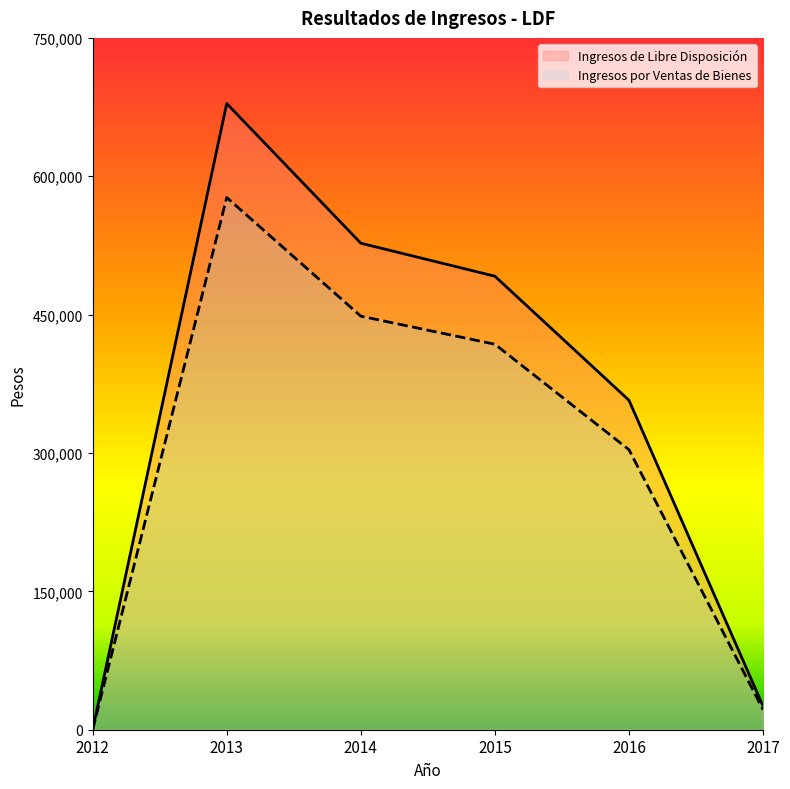

What is the maximum value shown in the chart?

678798.1